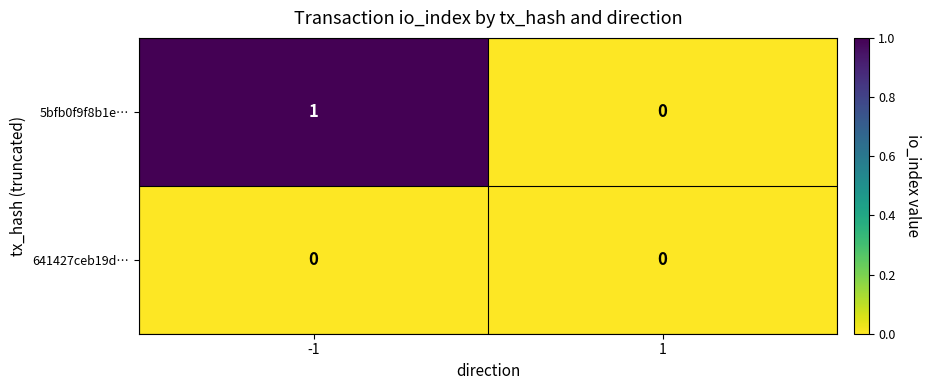

At -1, list the series in order from smallest to largest.

641427ceb19d…, 5bfb0f9f8b1e…